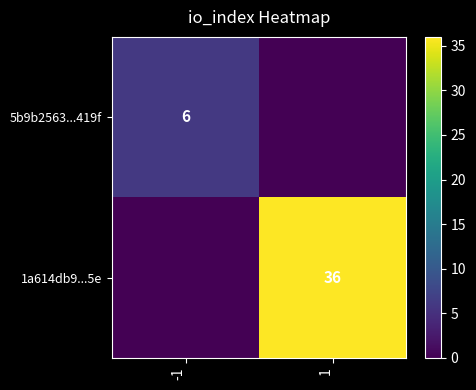

At which category is the sum across all series the highest?

1